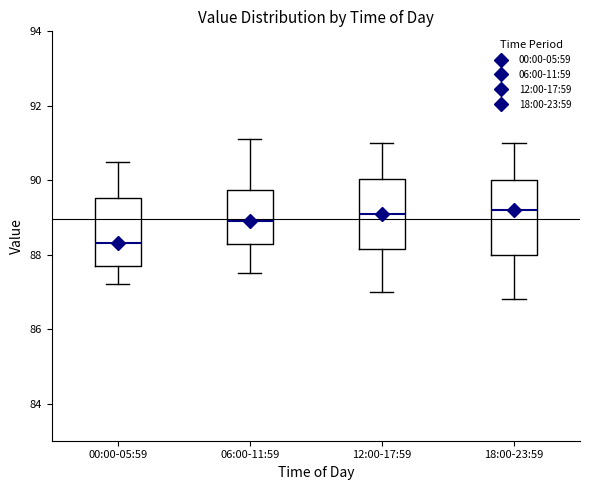

Reading left to right, transcribe this box plot: for each box, give where its median line is, the range the box spans, and where its two whiskers end, as read against the y-axis. The values are not printed on the chart, so give them approximately, as read against the axis.

00:00-05:59: median 88.4, box 87.8 to 89.6, whiskers 87.2 to 90.6
06:00-11:59: median 89.0, box 88.2 to 89.8, whiskers 87.6 to 91.2
12:00-17:59: median 89.2, box 88.2 to 90.0, whiskers 87.0 to 91.0
18:00-23:59: median 89.2, box 88.0 to 90.0, whiskers 86.8 to 91.0